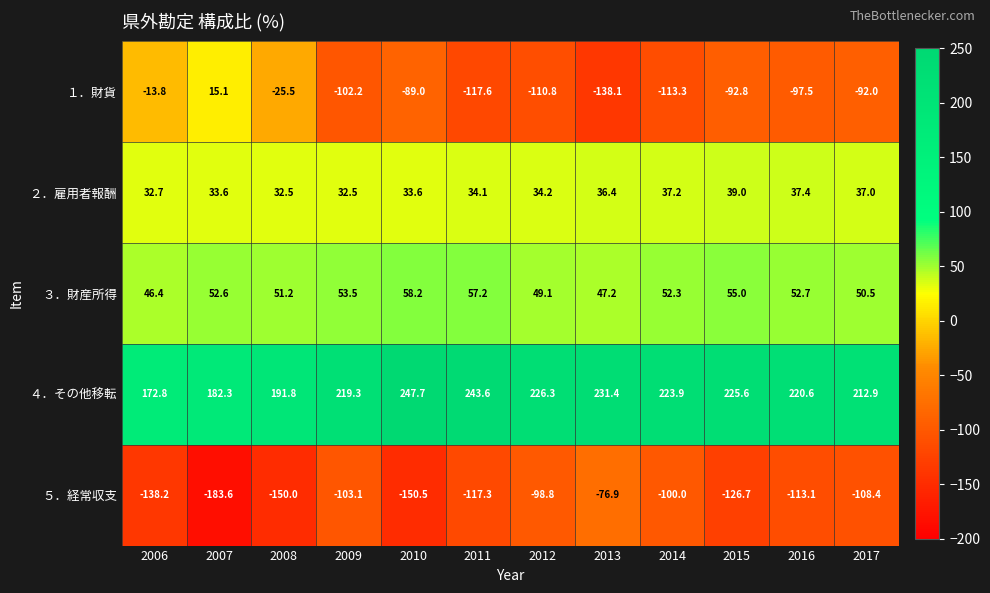

Rank the categories by ３．財産所得 value from lowest to highest.

2006, 2013, 2012, 2017, 2008, 2014, 2007, 2016, 2009, 2015, 2011, 2010